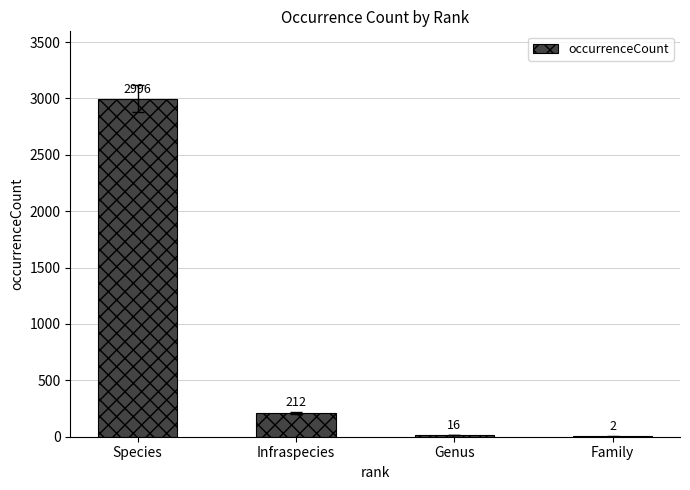

Reading right to left, what are all the values shown in this chart?

Family=2	Genus=16	Infraspecies=212	Species=2996